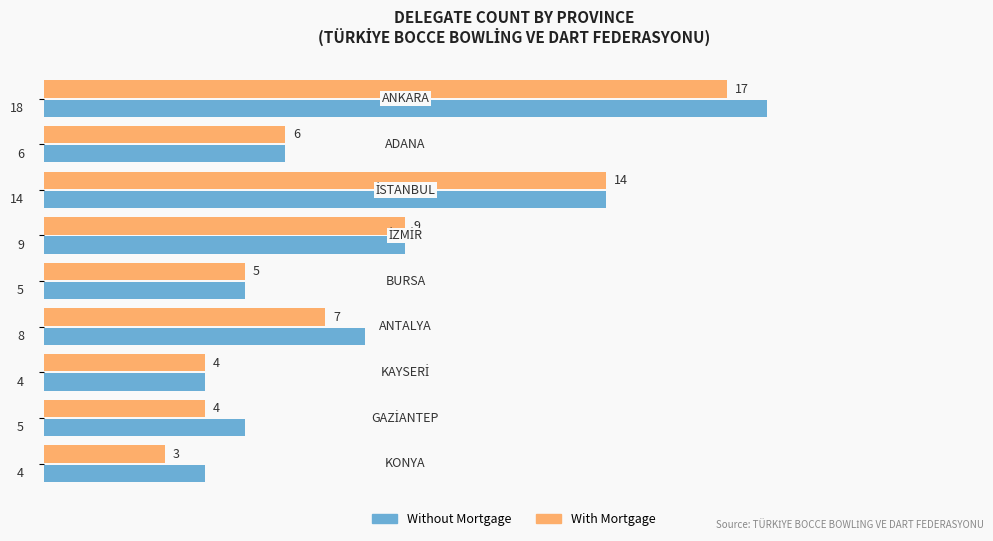

How many data points does each series have?

9